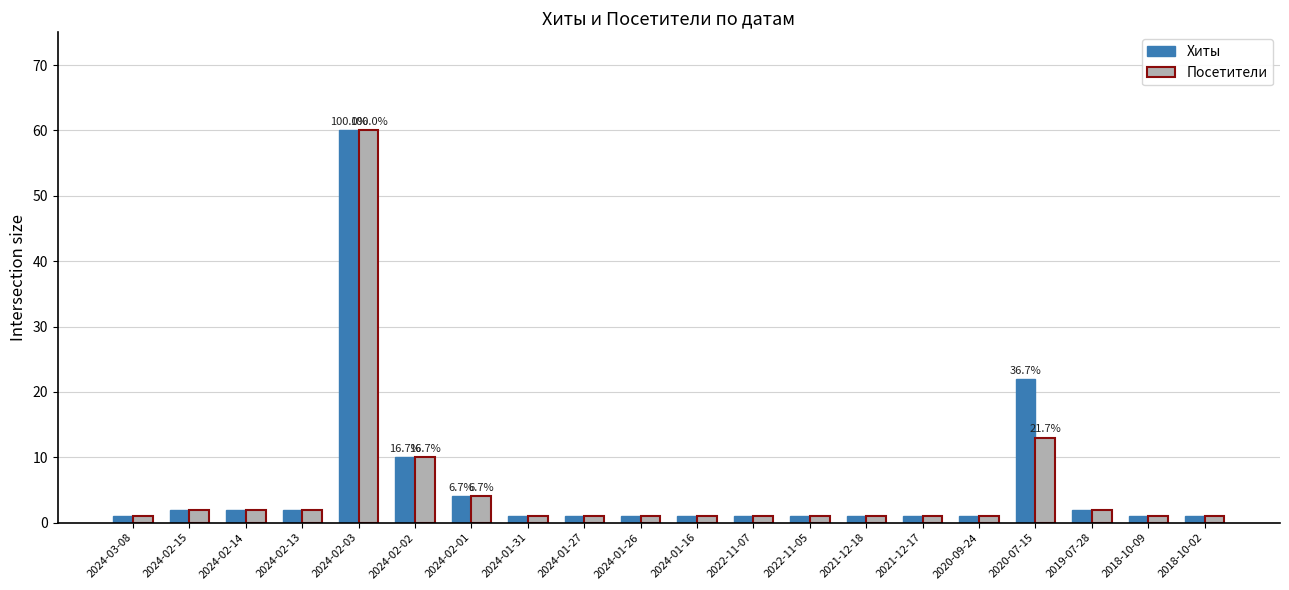

What is the greatest value displayed?

60